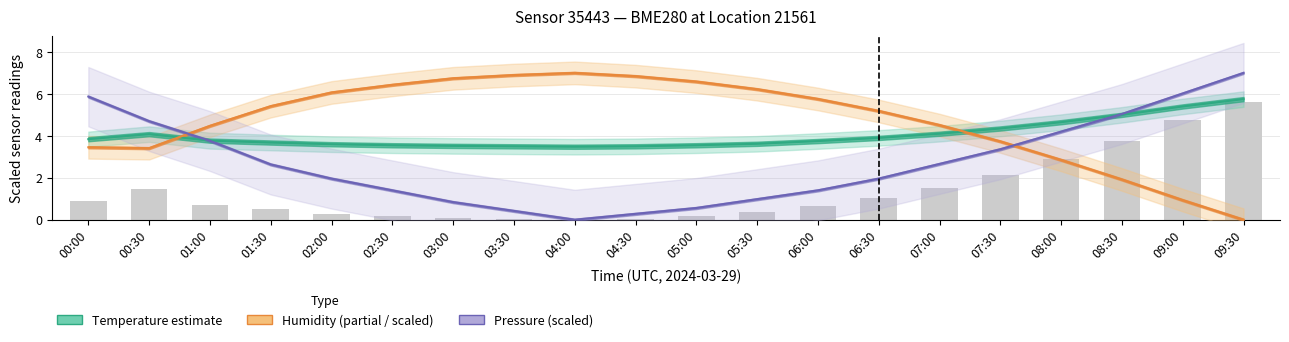

What is the spread (max minus min) of values at 09:00?

5.1